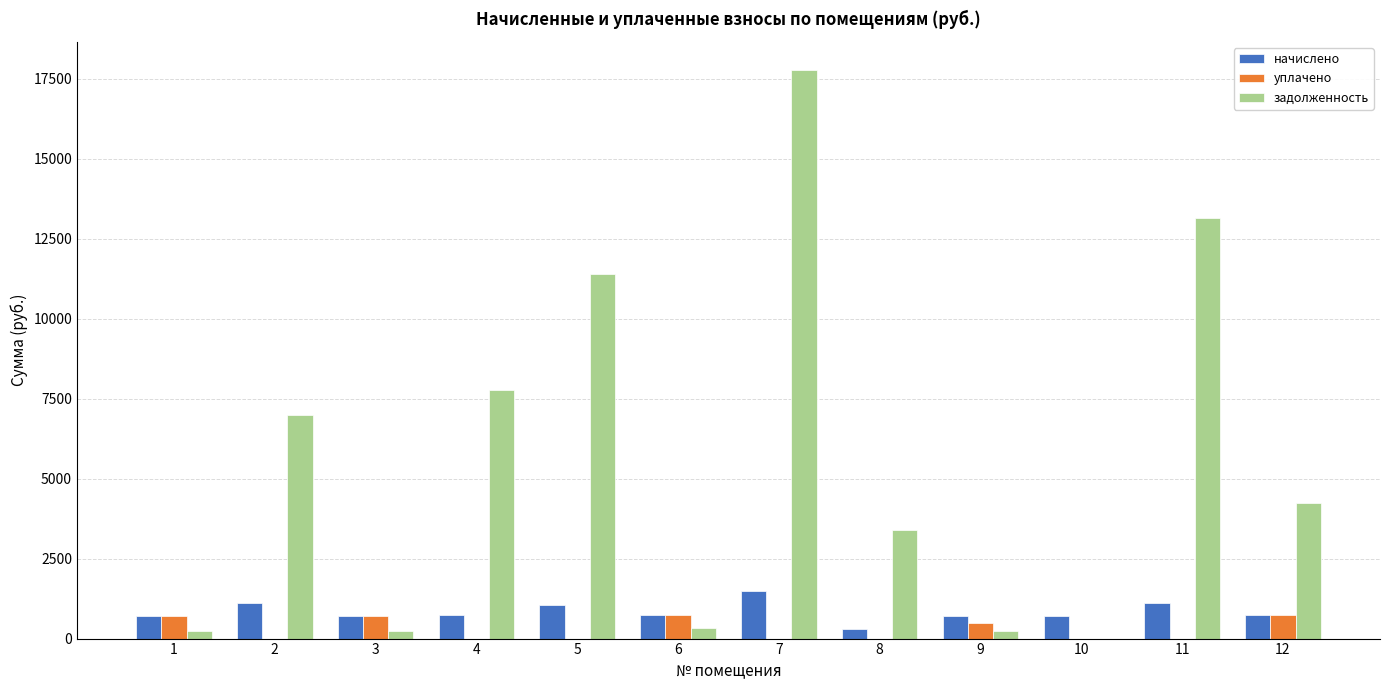

The value of уплачено at 11 is 0.0. True or false?

True